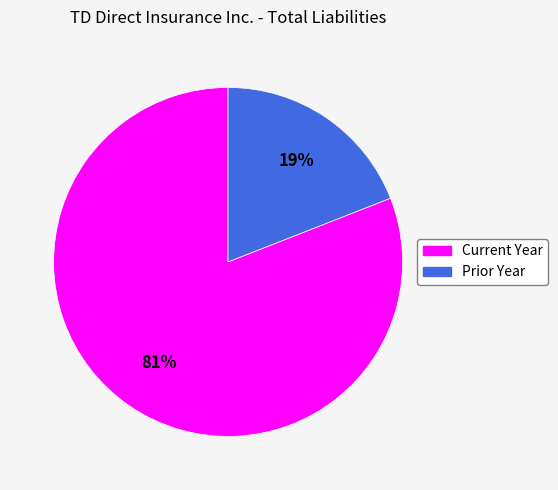

Rank the categories by value from highest to lowest.

Current Year, Prior Year